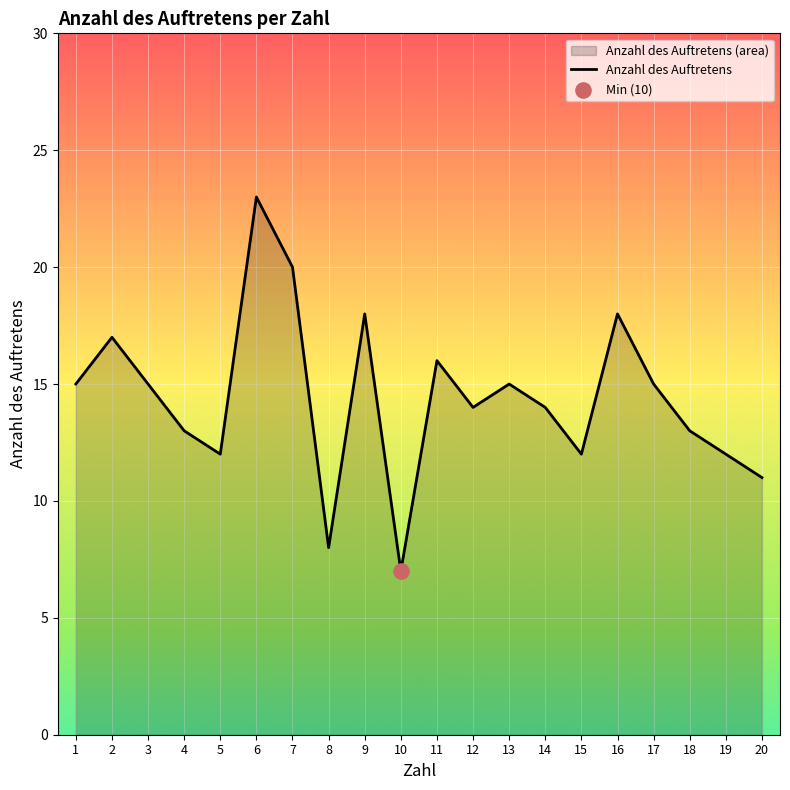

What is the change in value from 11 to 14?

-2